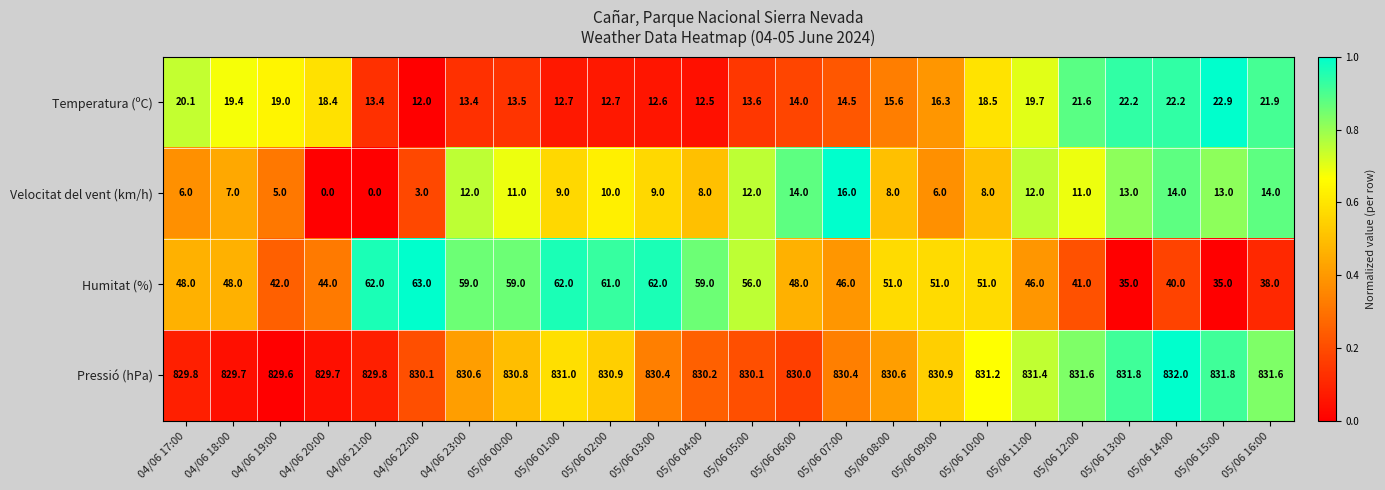

The Velocitat del vent (km/h) series shows 16.6 at 05/06 12:00. True or false?

False